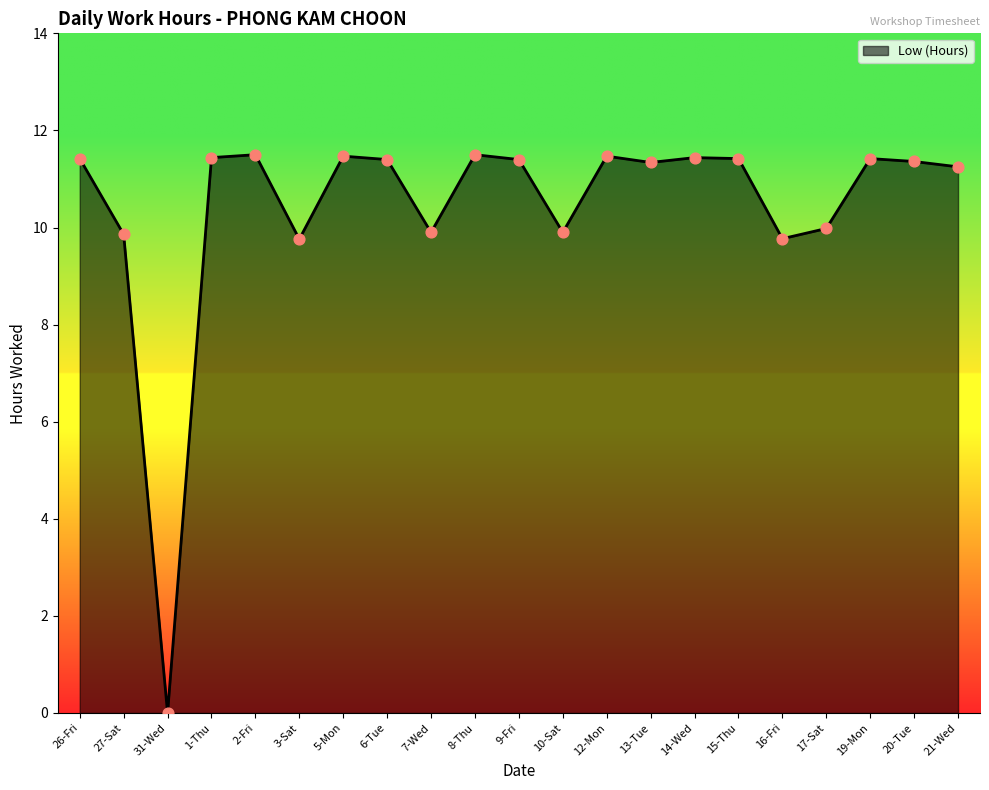

What is the ratio of the value at 19-Mon to the value at 16-Fri?

1.2